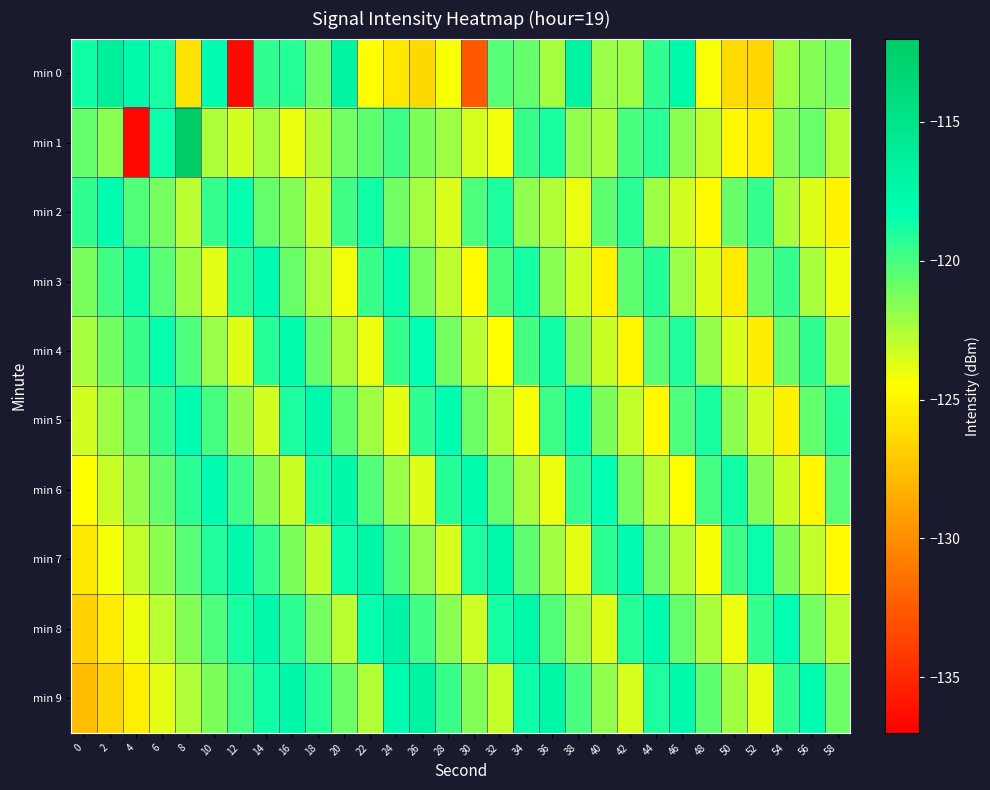

Count the number of data series in this chart.

10